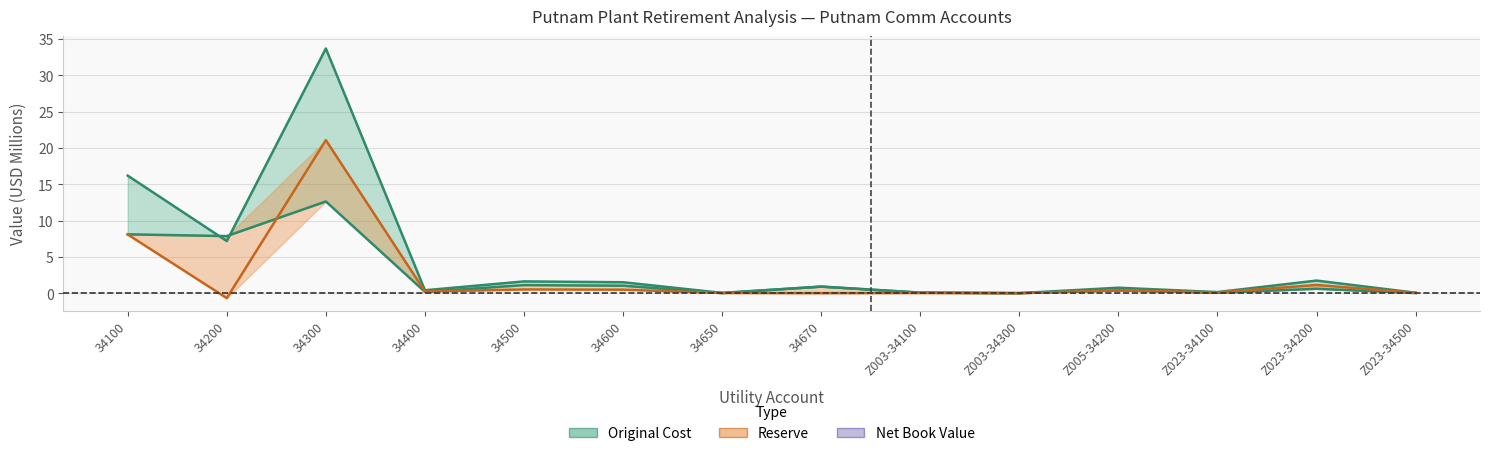

List the labels in order of Net Book Value (line) value, largest first.

34300, 34100, Z023-34200, 34500, 34600, Z005-34200, 34400, Z023-34100, Z023-34500, 34650, Z003-34100, Z003-34300, 34670, 34200